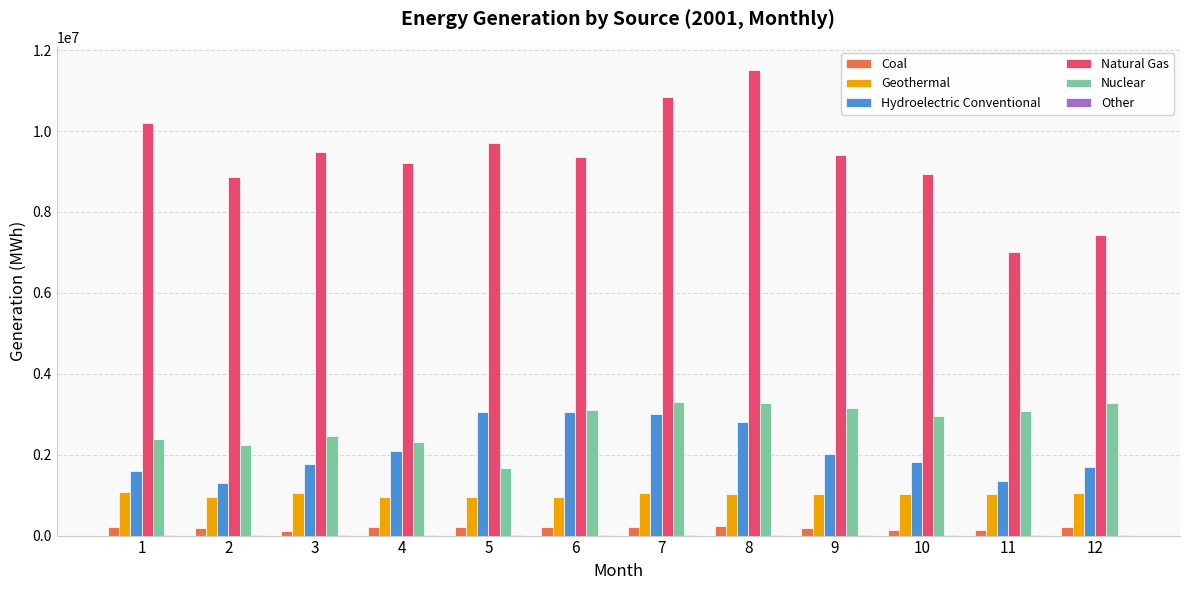

What is the average value of the Natural Gas series?

9327689